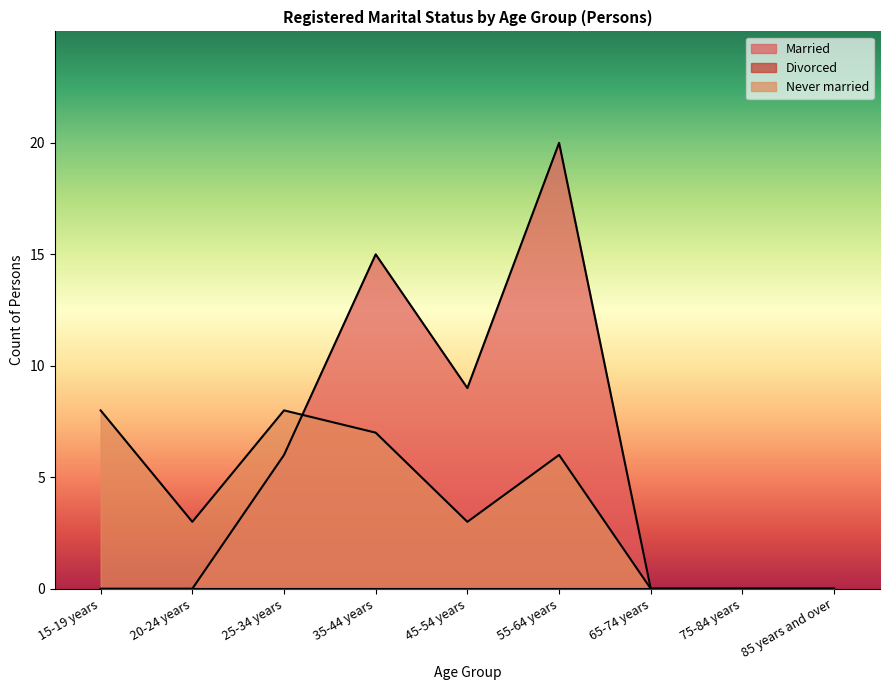

The Married series shows 31 at 55-64 years. True or false?

False